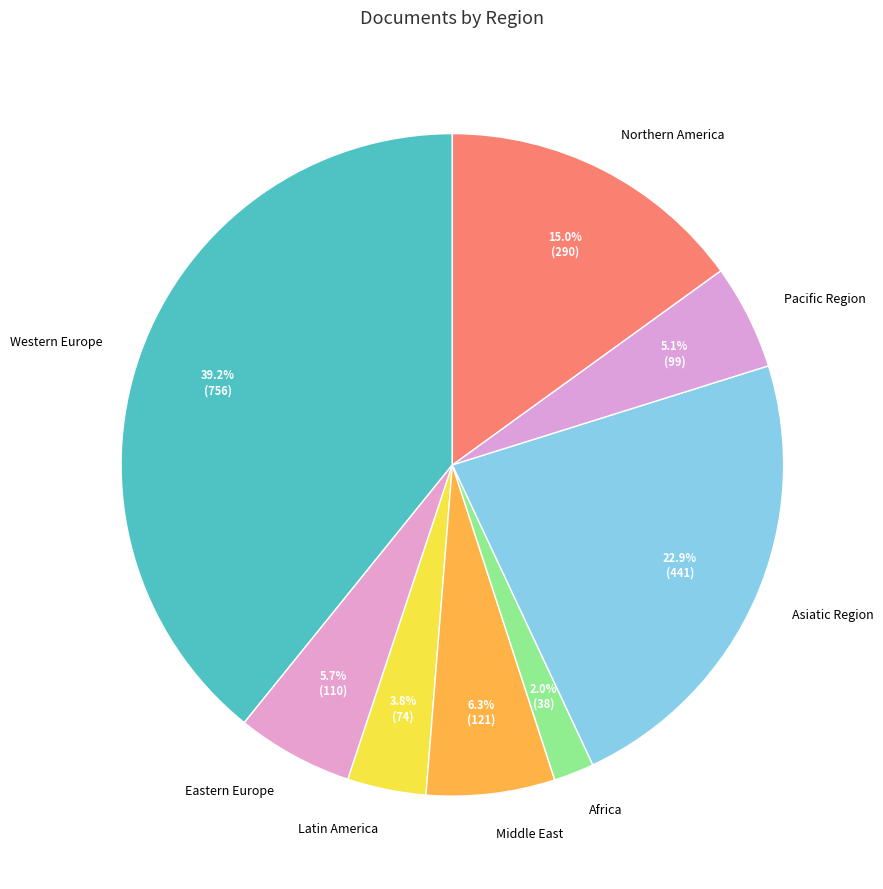

To the nearest percent, what is the difference between the Asiatic Region and Latin America slice percentages?

19%